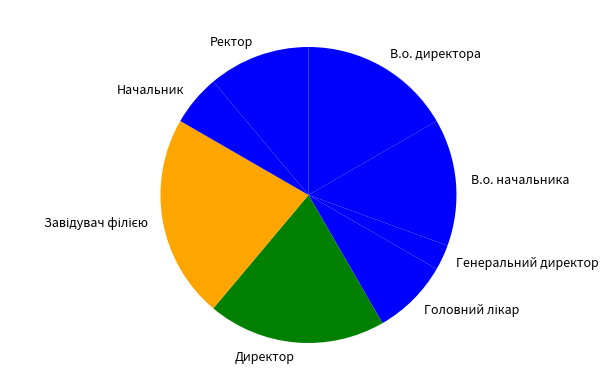

Count the number of slices in the pie.

8